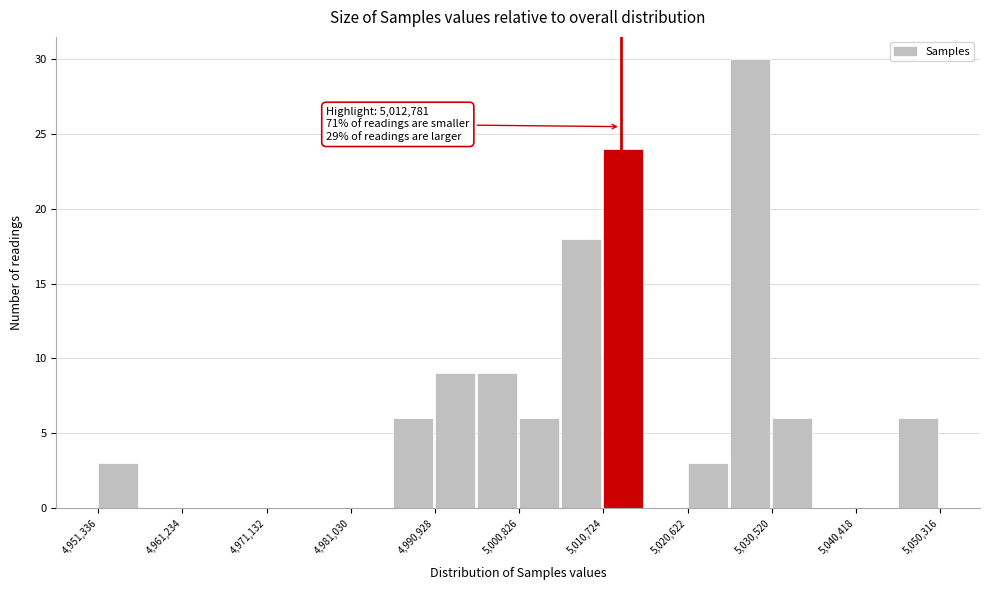

Which range on the x-axis has the tallest bar?

5026000 to 5031000